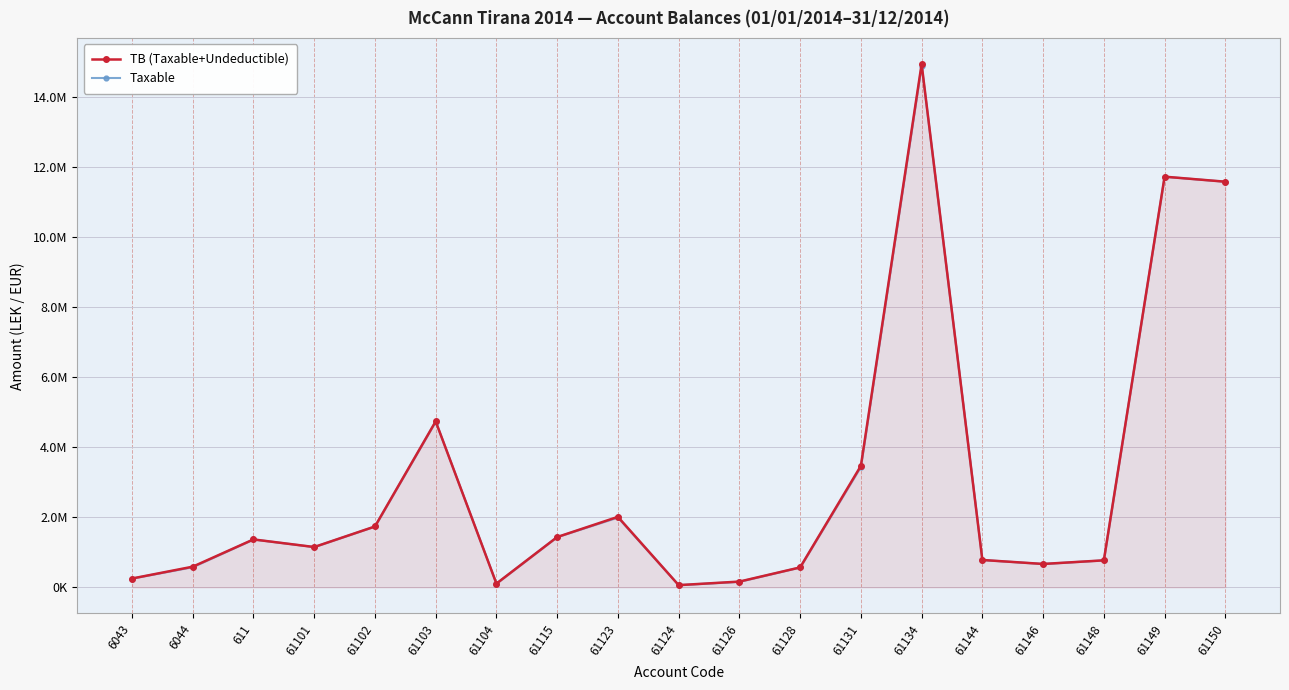

At how many categories does at least one series exceed 14703076?

1